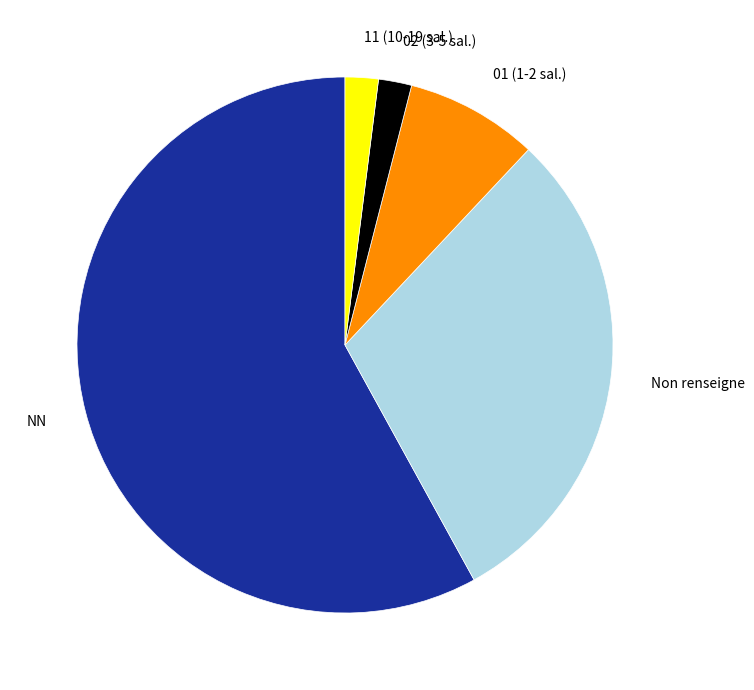

True or false: NN accounts for 58% of the total.

True